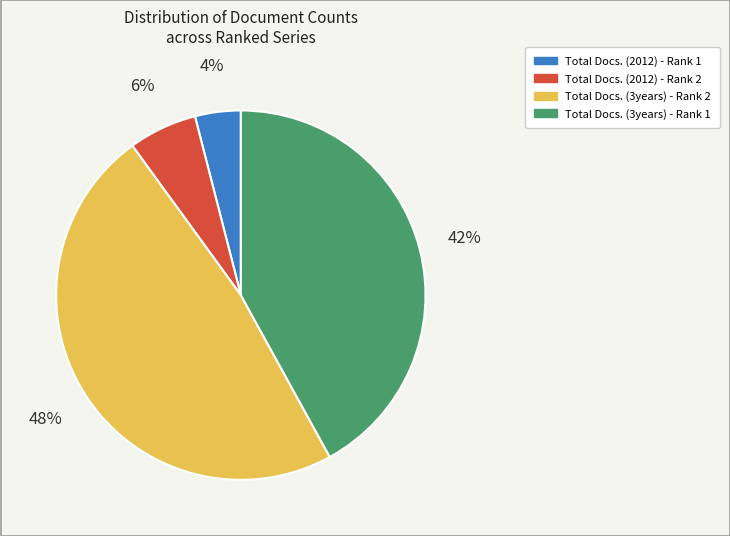

How many slices are in this pie chart?

4